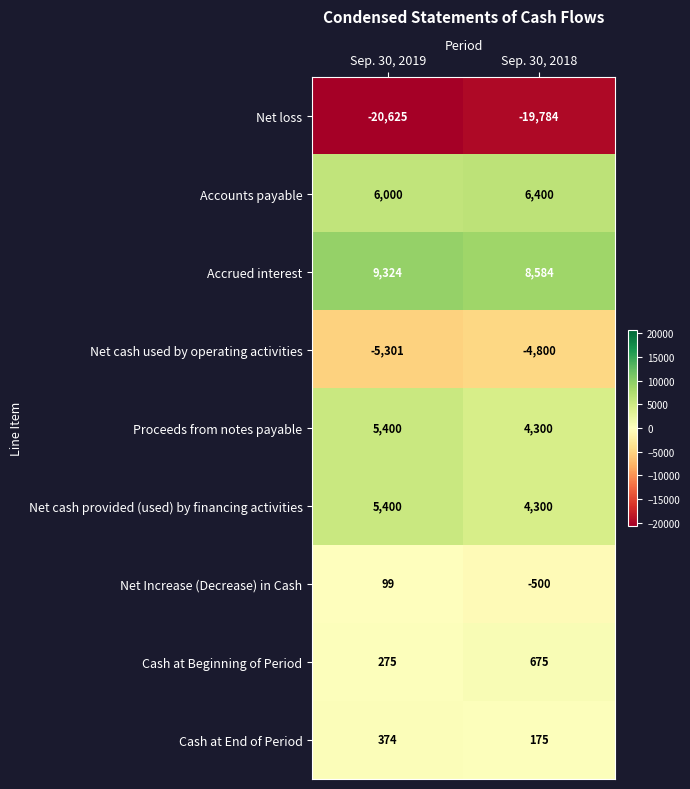

The value of Proceeds from notes payable at Sep. 30, 2018 is 7132. True or false?

False